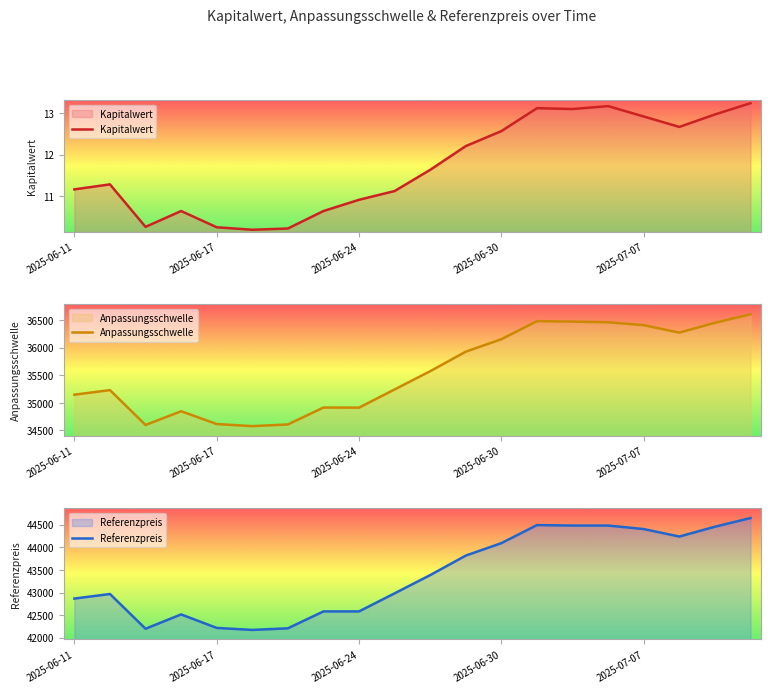

Read the Kapitalwert value at 14.

13.1